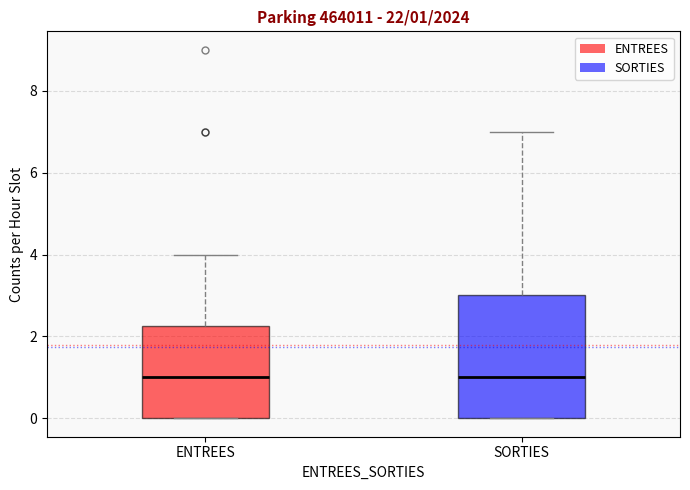

Which box is the tallest, from its lower edge to its upper edge?

SORTIES